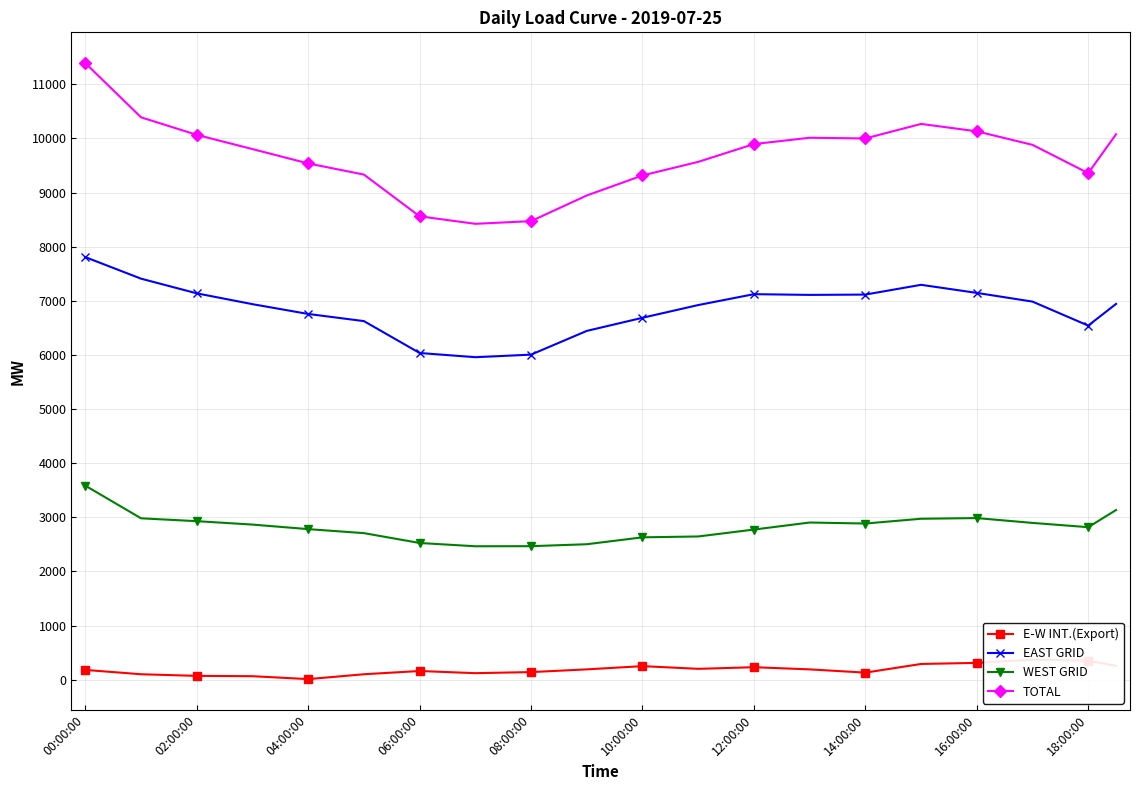

How many interior local valleys does the E-W INT.(Export) series have?

4